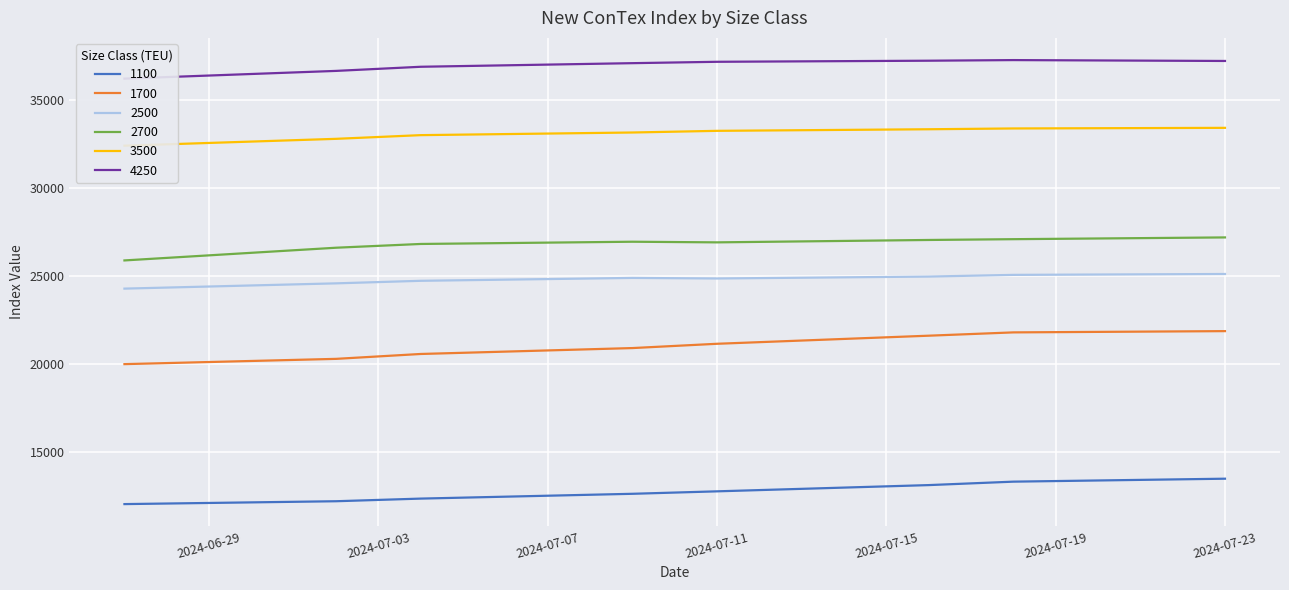

What is the difference between the maximum and minimum values in the 1100 series?

1445